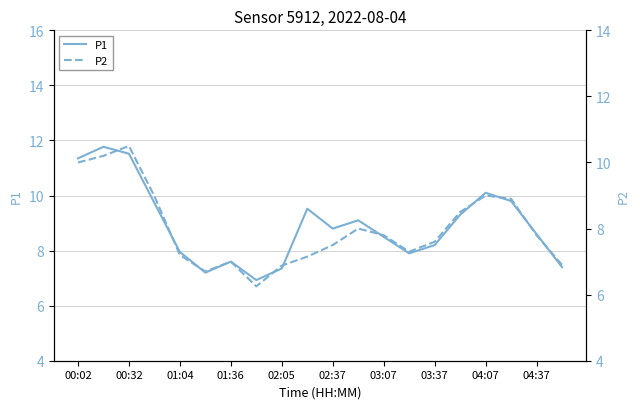

Is it true that P1 equals 11.3 at 00:02?

True